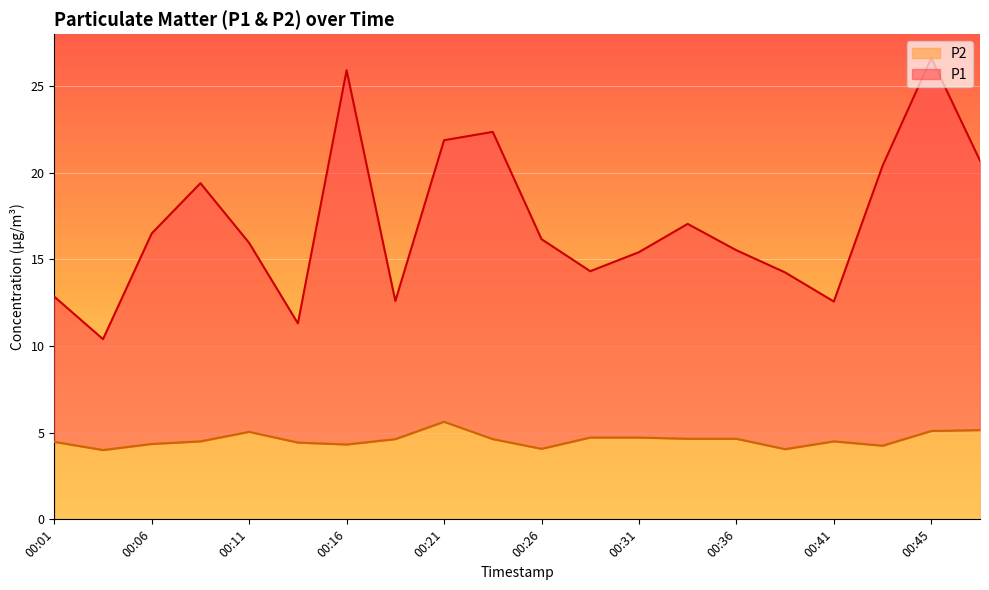

What value does the P1 series have at 00:41?

12.6